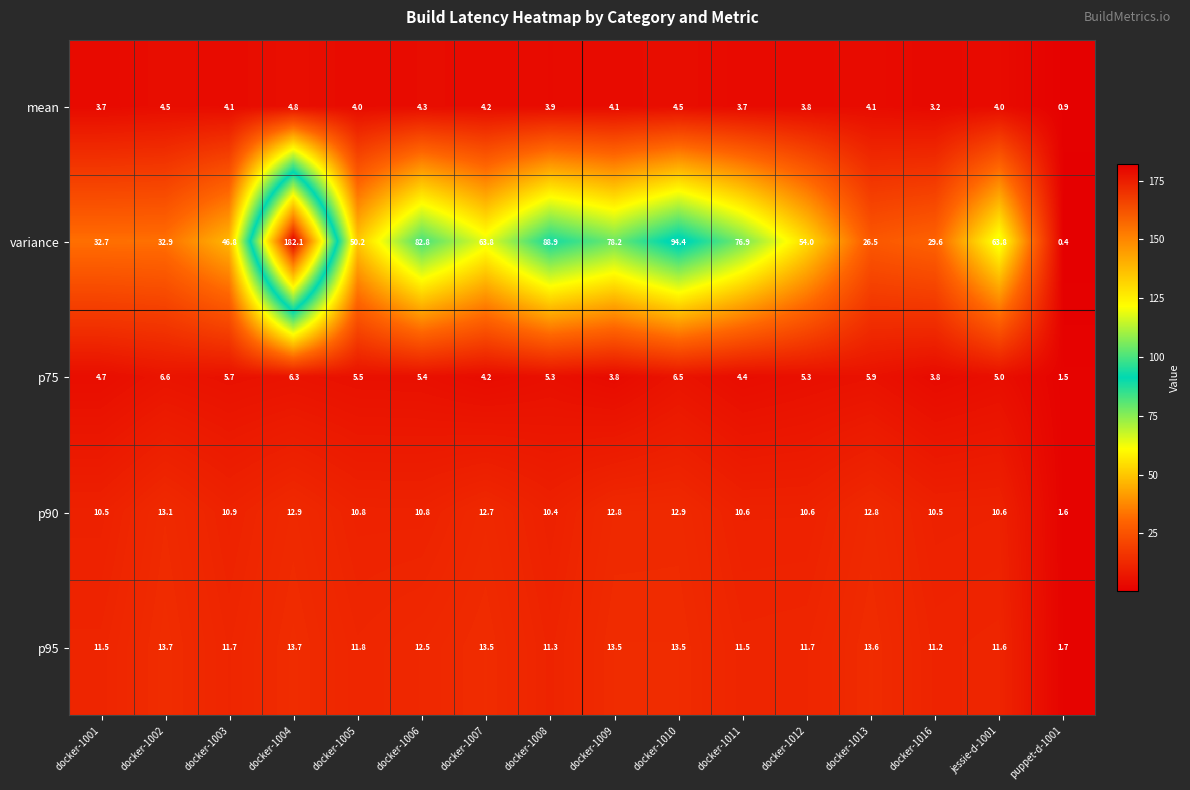

Count the number of categories in the chart.

16